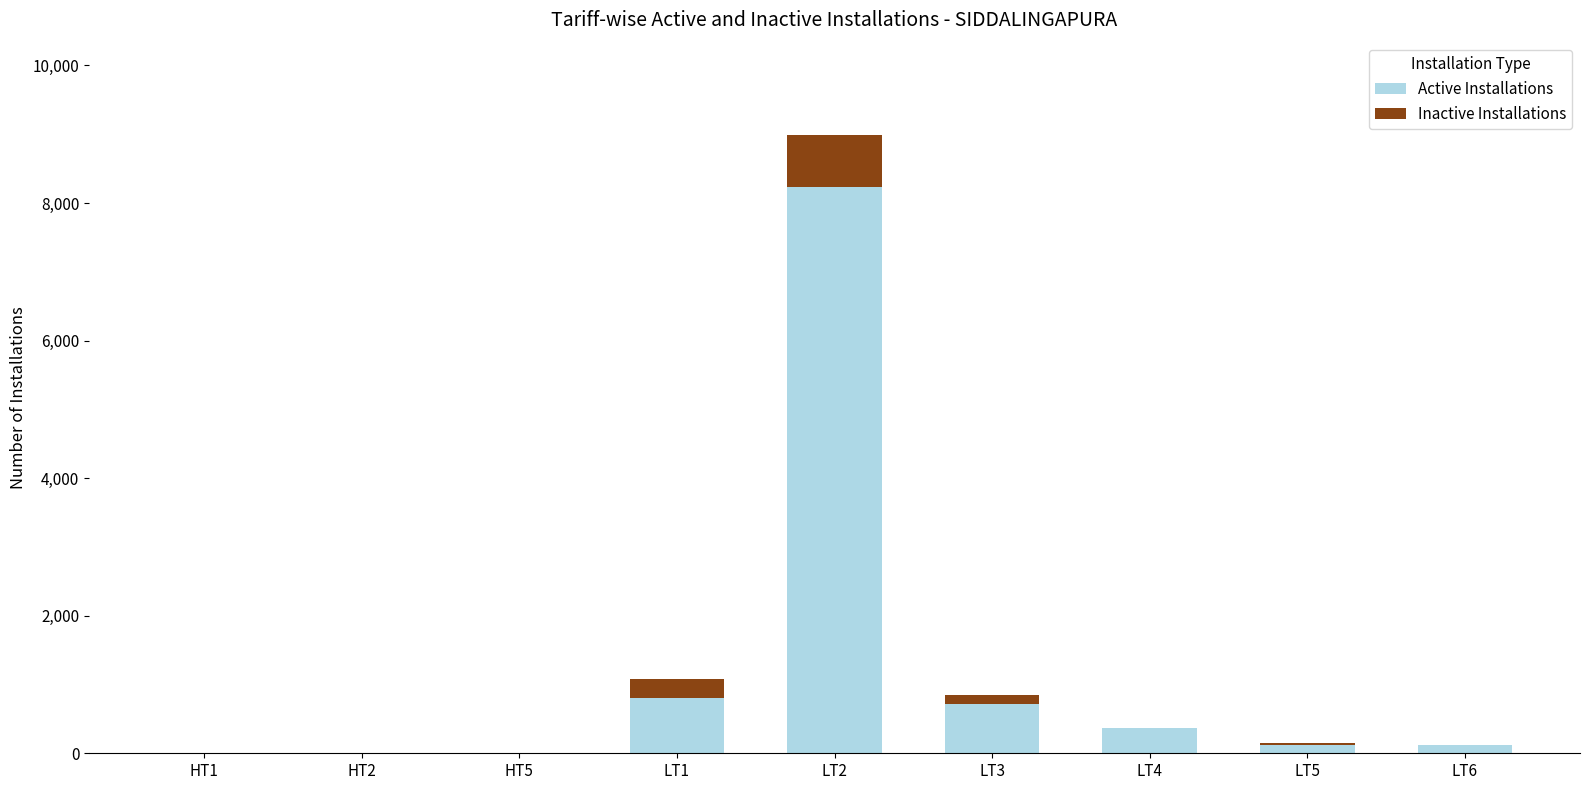

What is the sum of all Active Installations values?

10378